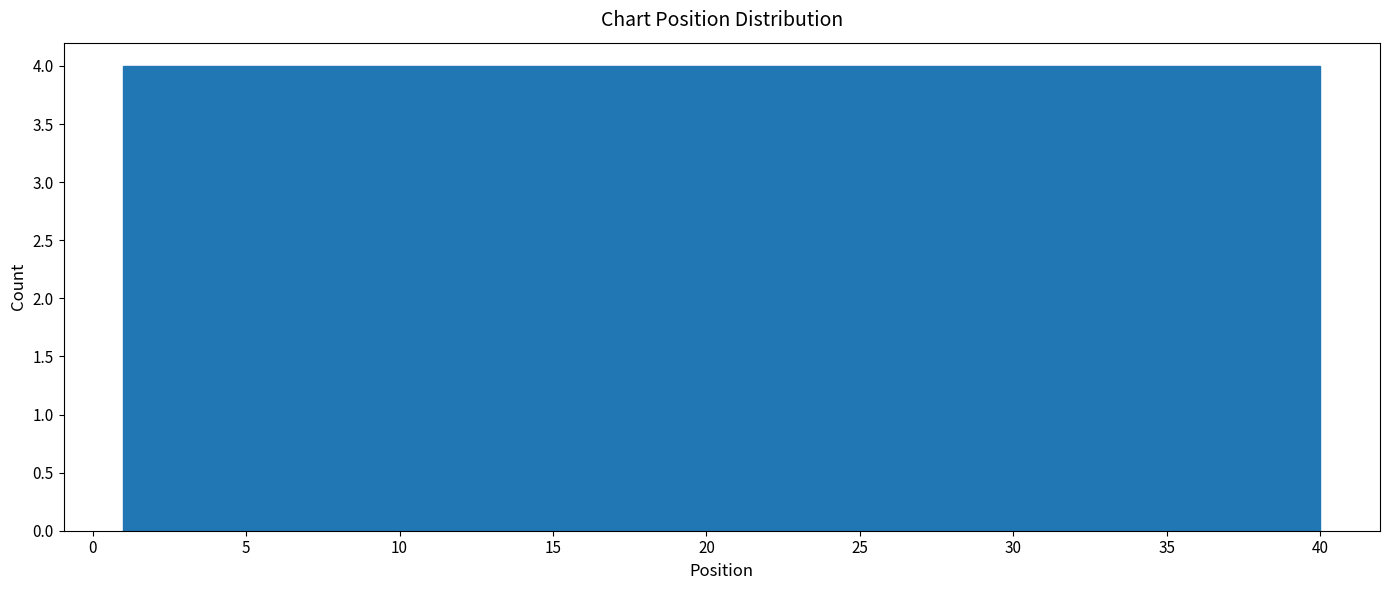

Reading left to right, transcribe this chart: for each bar, give the range it covers on the x-axis and its height. Neither the bar edges nor the heights are printed on the chart, so give them approximately, as read against the axes.

1.0 to 4.9: 4
4.9 to 8.8: 4
8.8 to 12.7: 4
12.7 to 16.6: 4
16.6 to 20.5: 4
20.5 to 24.4: 4
24.4 to 28.3: 4
28.3 to 32.2: 4
32.2 to 36.1: 4
36.1 to 40.0: 4